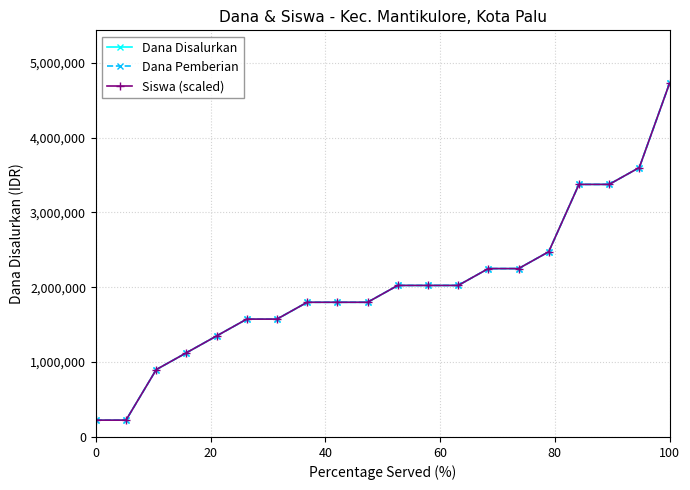

At which category is the sum across all series the highest?

100